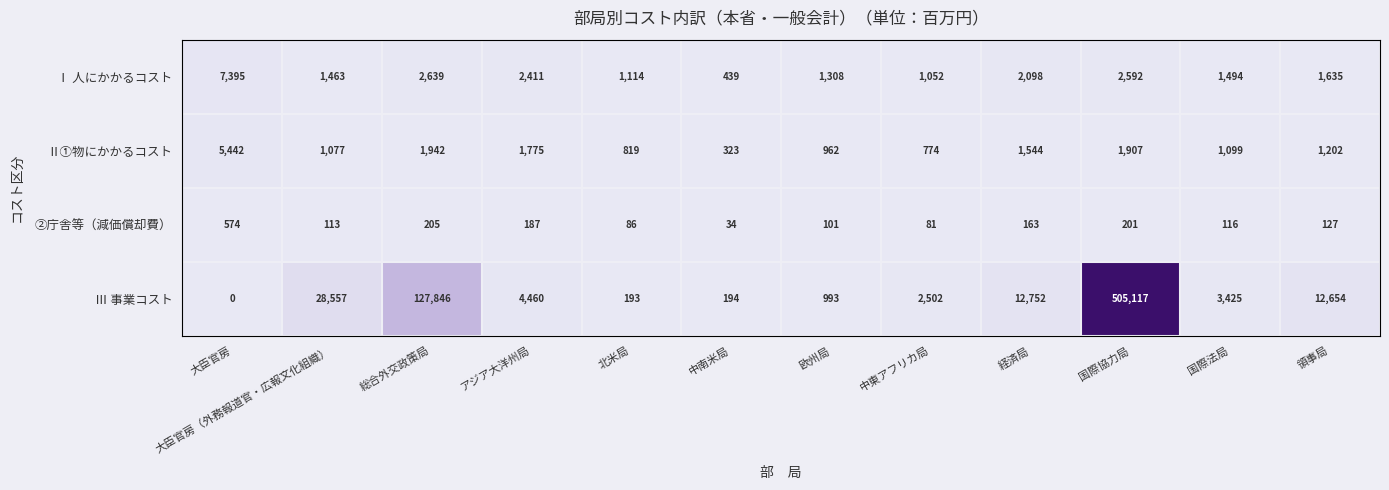

What is the sum of the ②庁舎等（減価償却費） values at 国際協力局 and 中東アフリカ局?

282